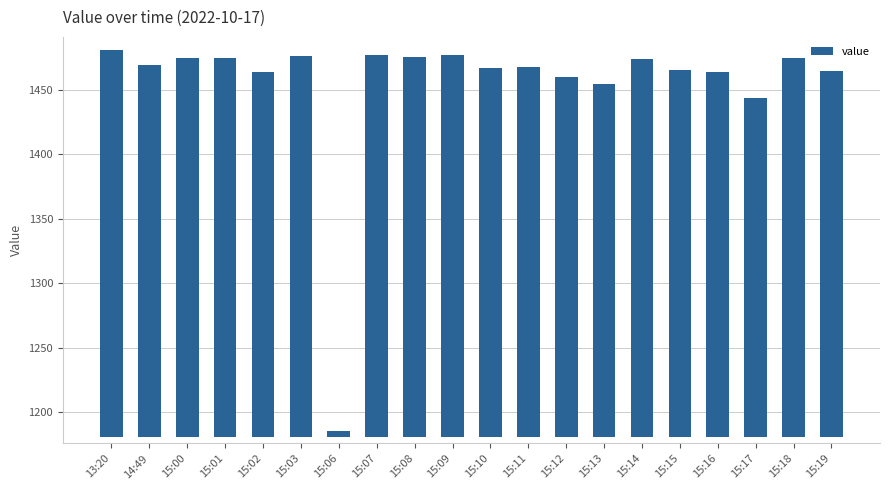

Are the bars grouped side by side (vs. stacked)?

No